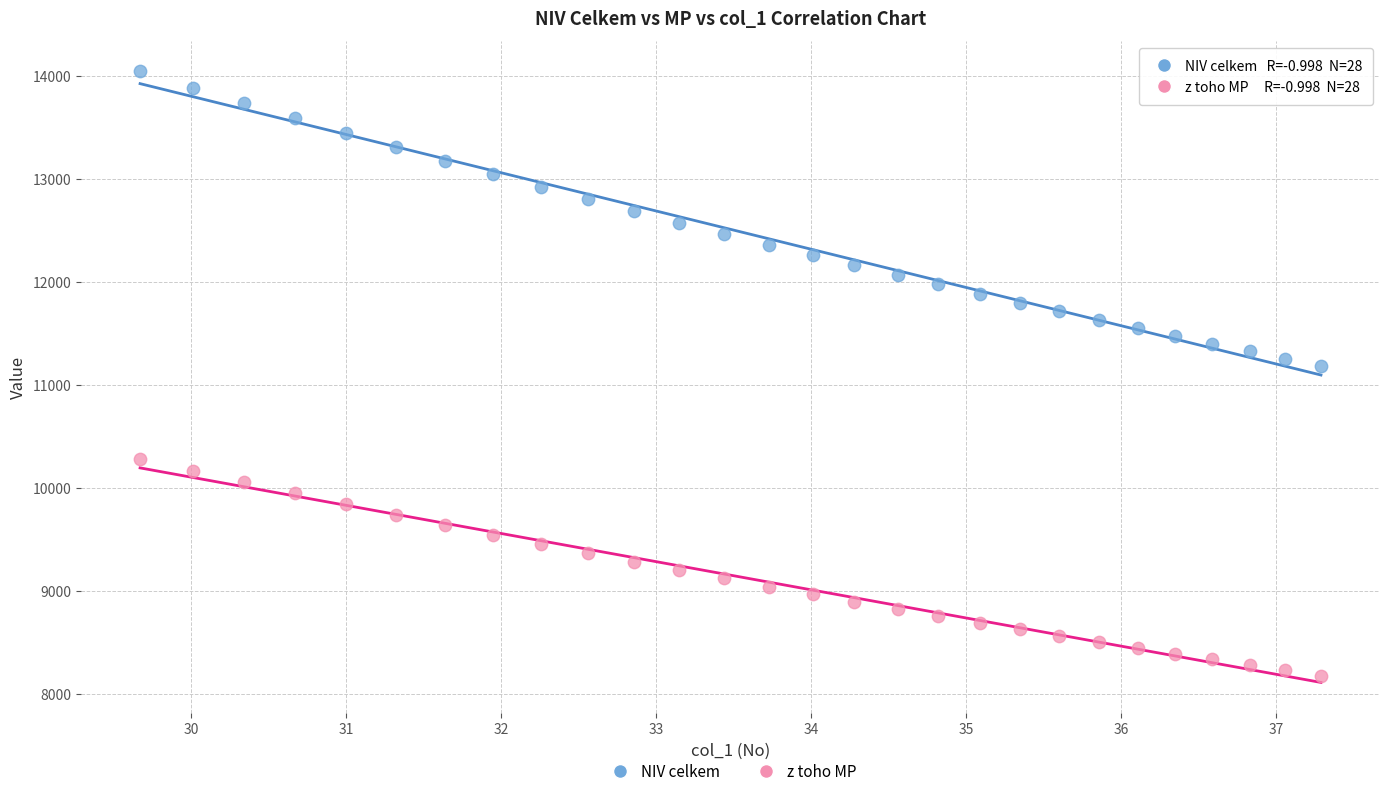

What are all the series names shown in the legend?

NIV celkem, z toho MP